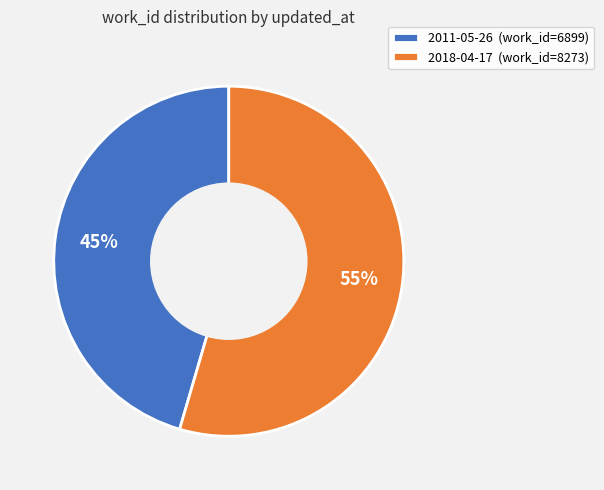

Rank the categories by value from highest to lowest.

2018-04-17, 2011-05-26